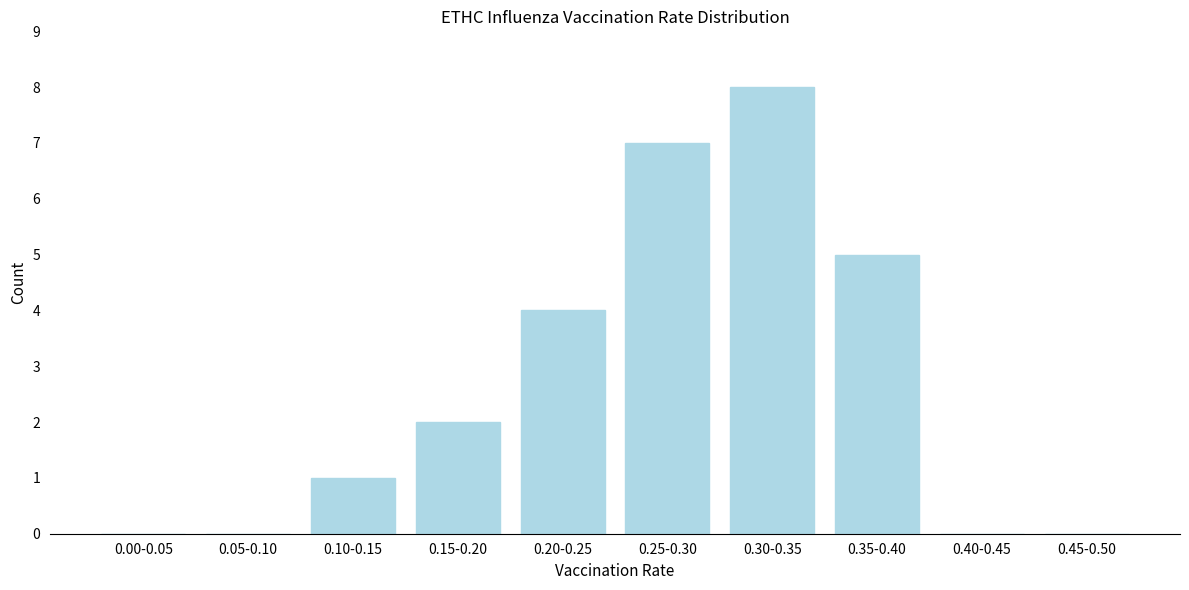

Reading left to right, list all the values displayed in this chart.

0.00-0.05=0	0.05-0.10=0	0.10-0.15=1	0.15-0.20=2	0.20-0.25=4	0.25-0.30=7	0.30-0.35=8	0.35-0.40=5	0.40-0.45=0	0.45-0.50=0